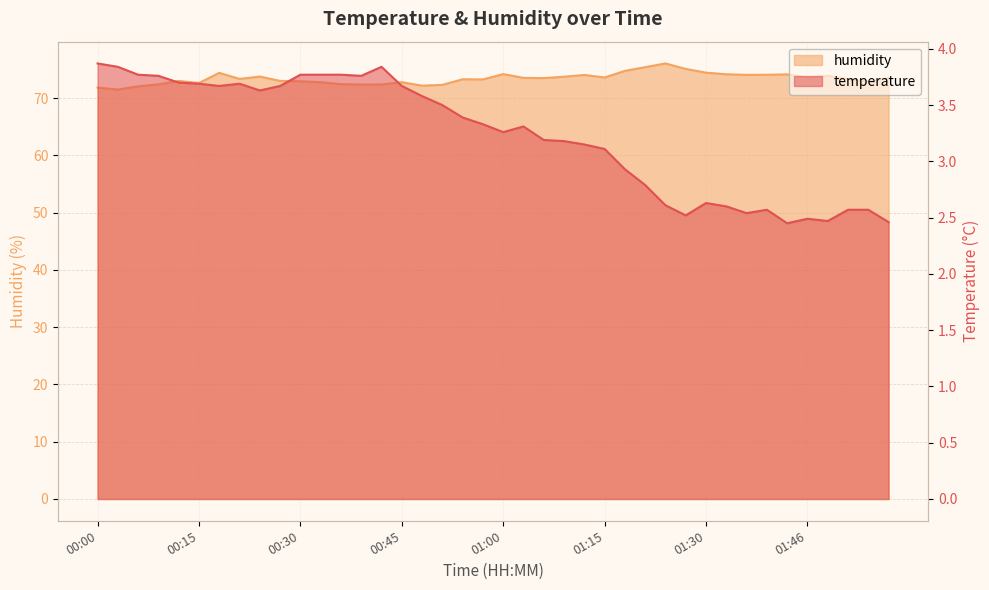

What is the label of the 40th point from the left?

02:01